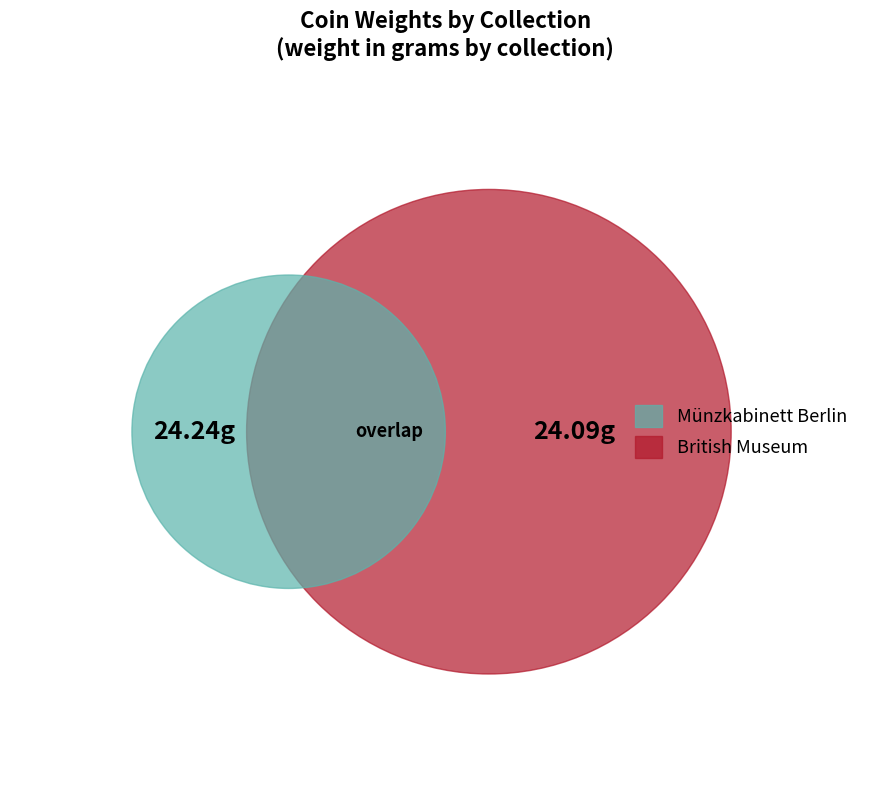

What is the largest slice in the pie chart?

Münzkabinett Berlin